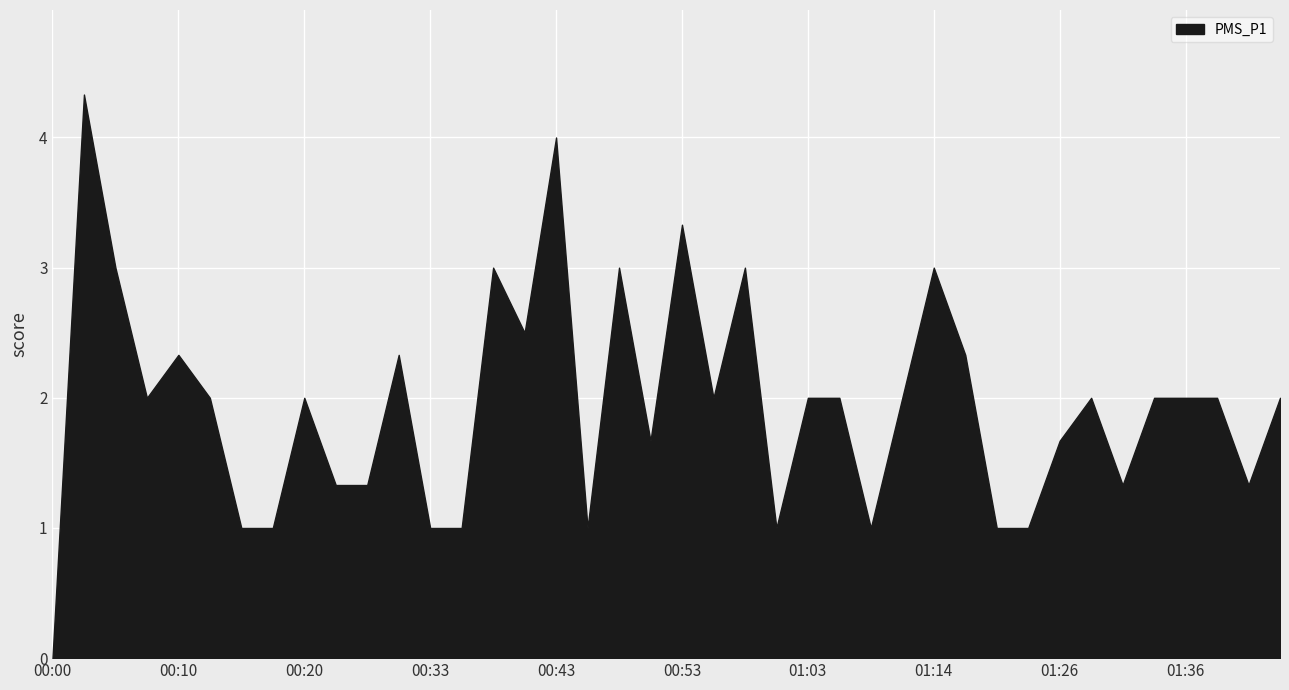

How many points are lower than both their immediate neighbors (excluding endpoints)?

9